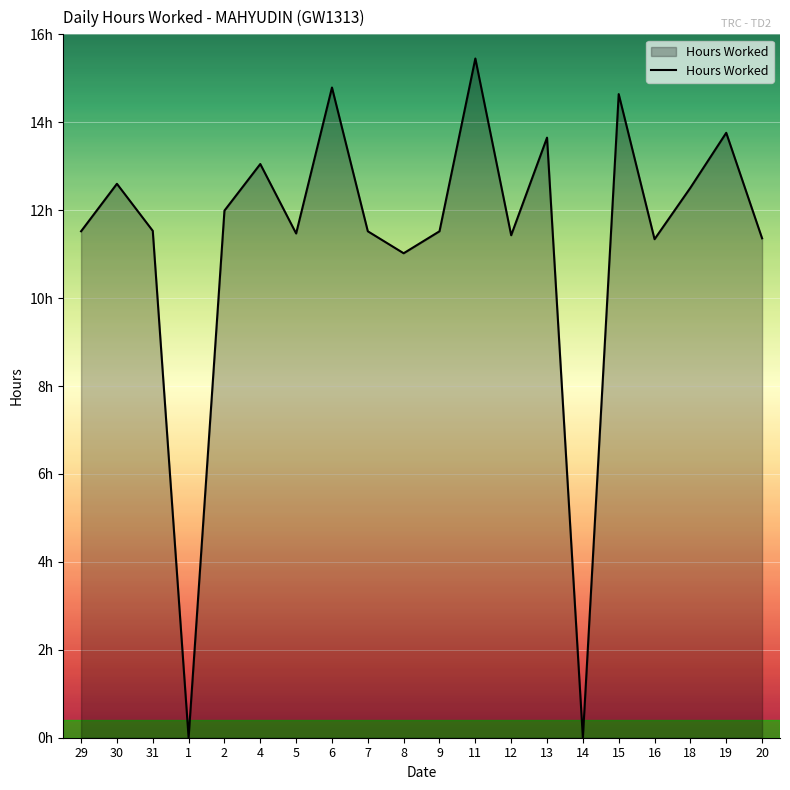

True or false: there are more than 1 points higher than both neighbors.

True